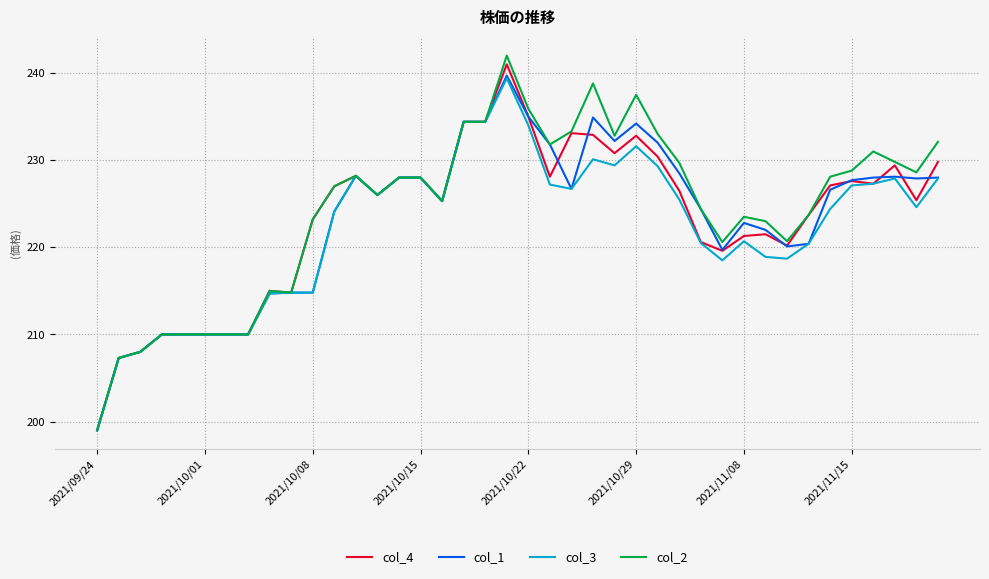

Which series has the widest spread of values?

col_2